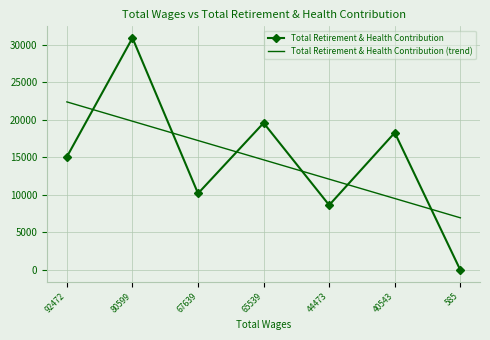

What is the greatest value displayed?

30890.0